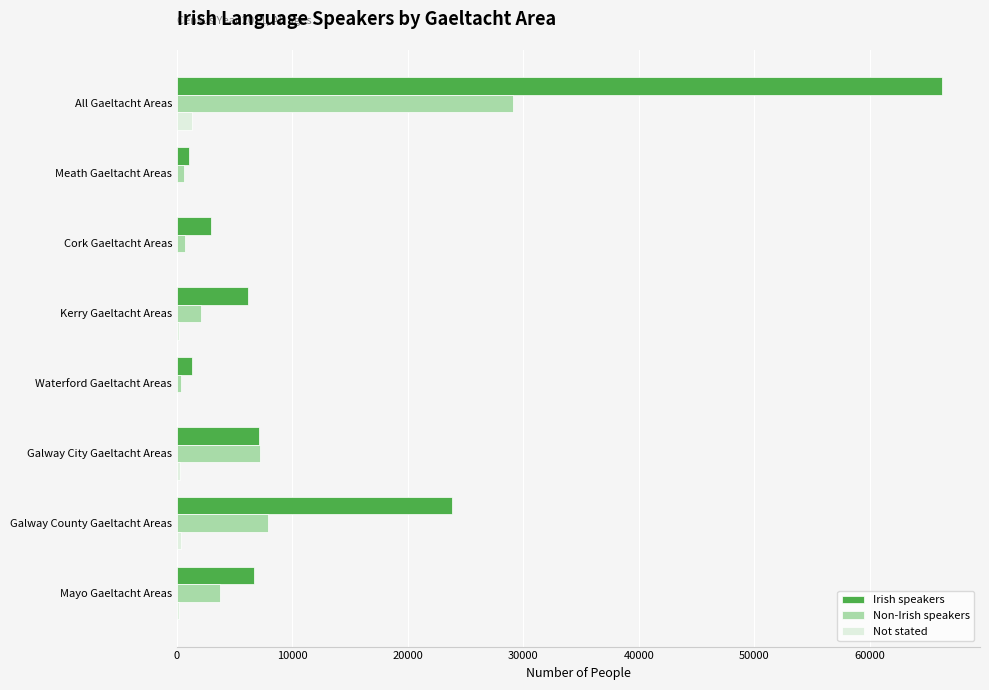

True or false: Irish speakers has a value of 33869 at Galway County Gaeltacht Areas.

False